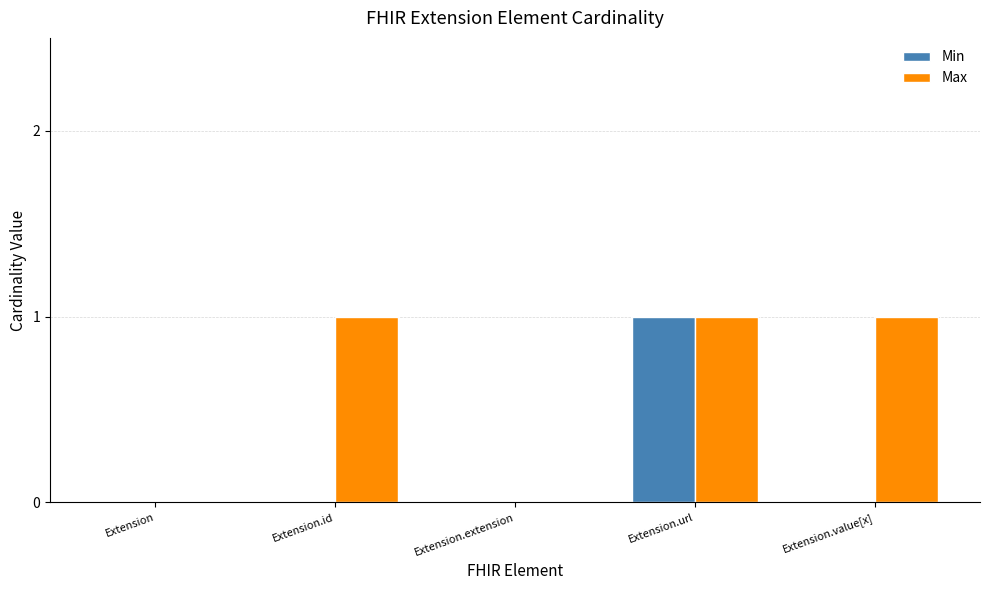

Is it true that Max equals 2 at Extension.id?

False